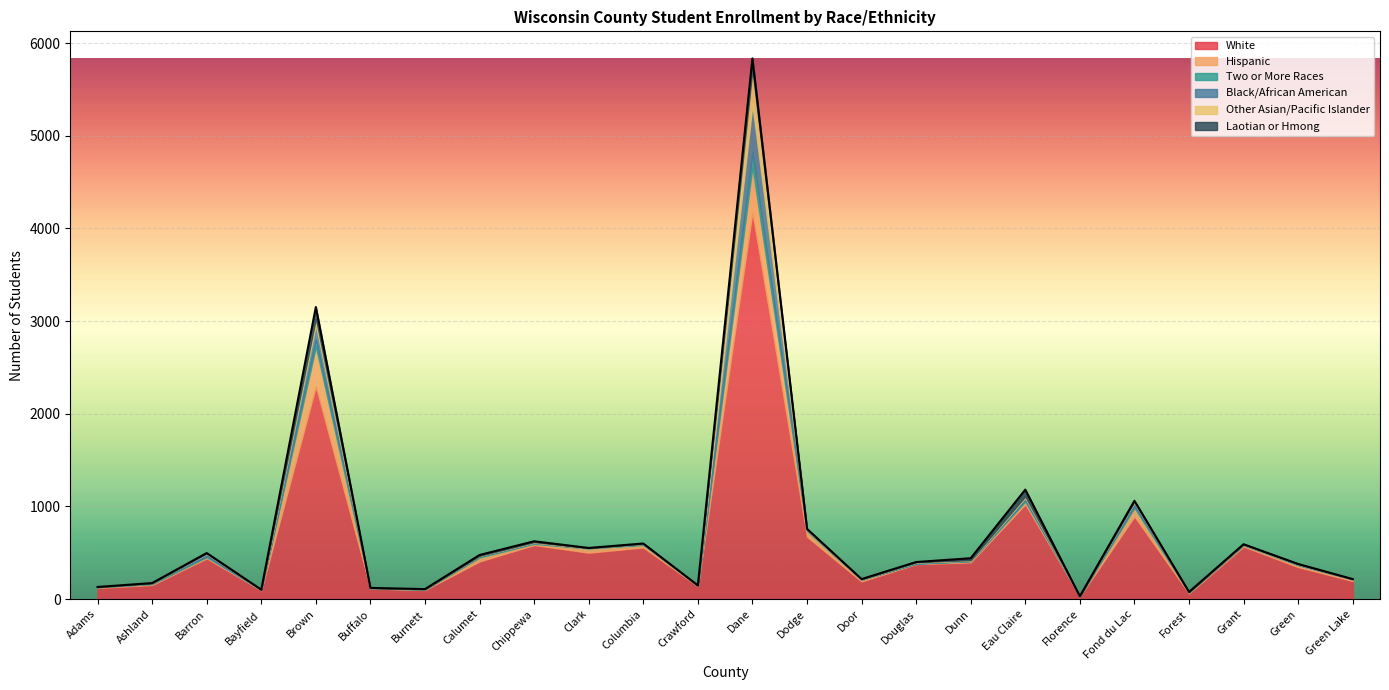

What position from the left is Buffalo?

6